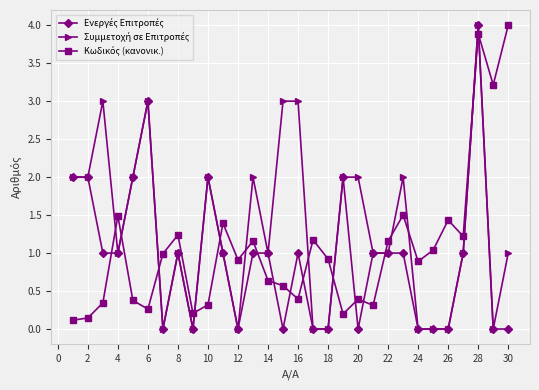

What is the maximum value shown in the chart?

4.0